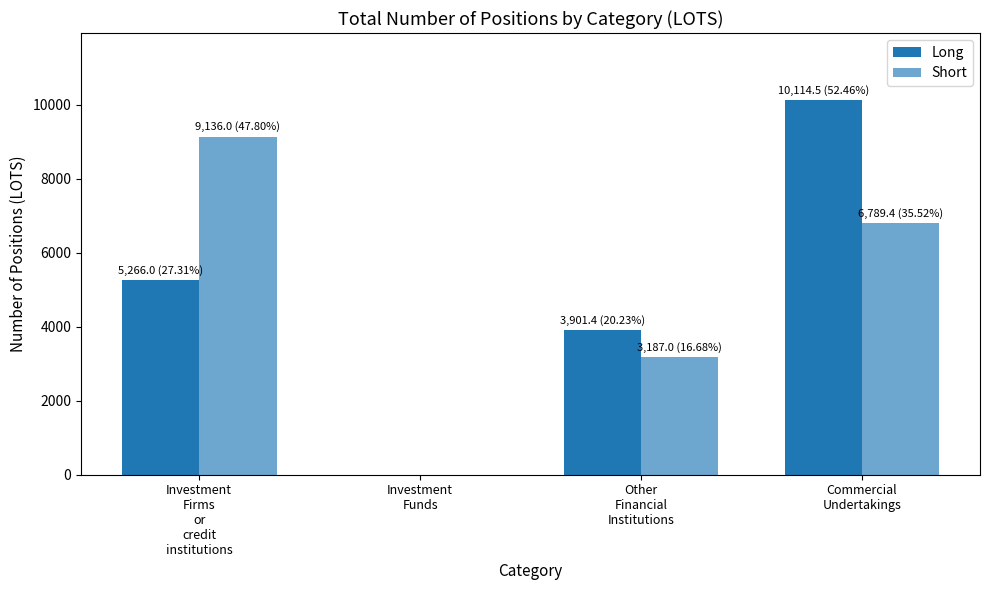

What position from the right is Investment
Firms
or
credit
institutions?

4